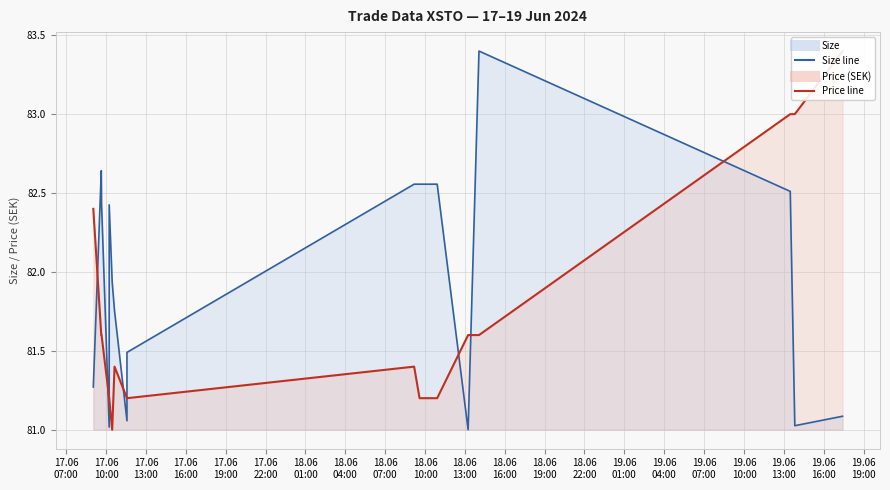

Which series has the largest total across all categories?

Size